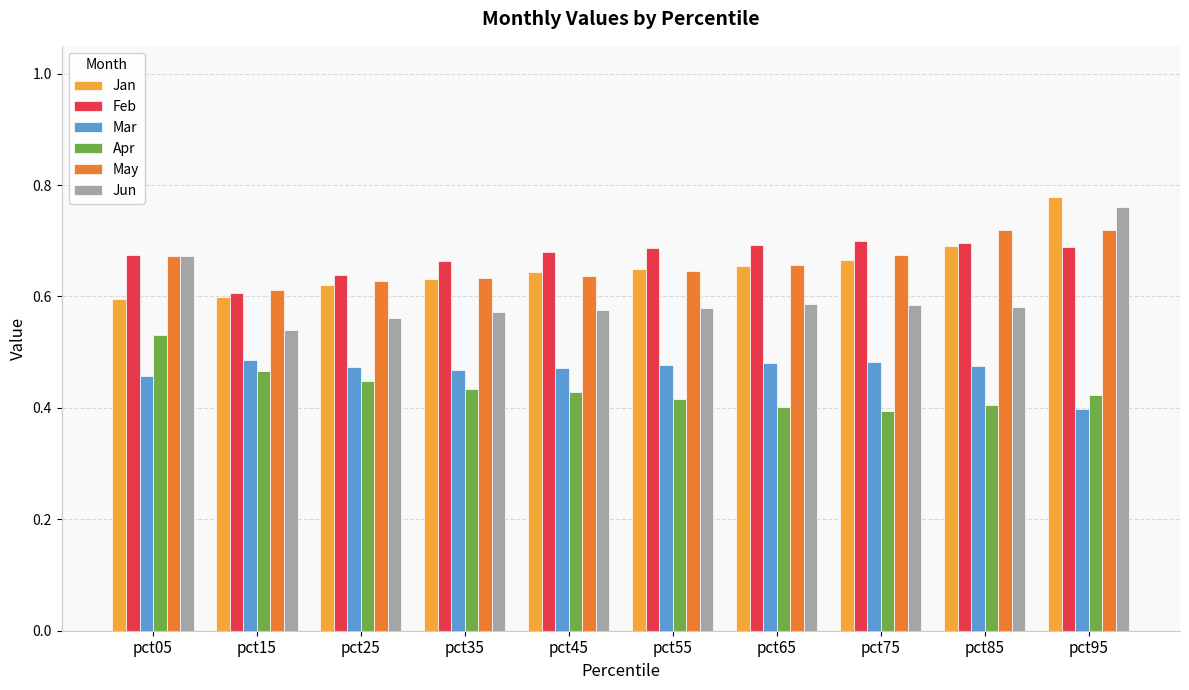

How many categories are shown in the chart?

10